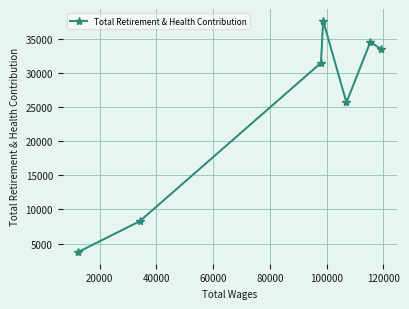

How many interior local peaks does the Total Retirement & Health Contribution series have?

2